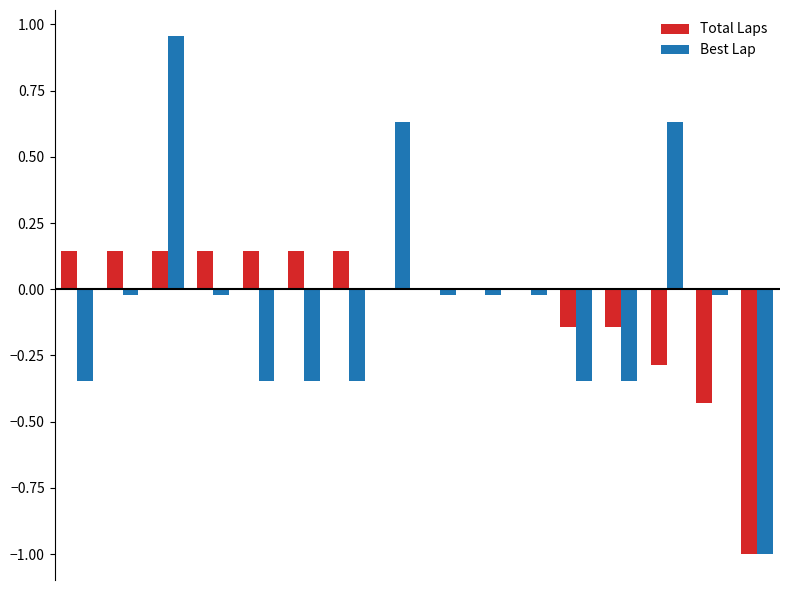

How many data points does each series have?

16